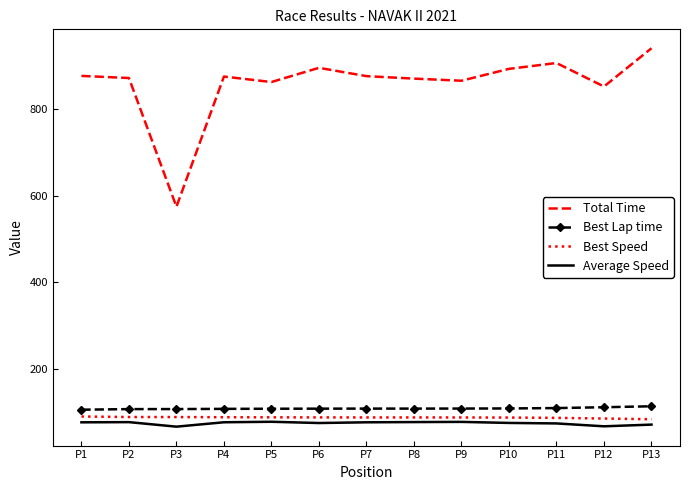

Rank the series at P4 from highest to lowest value.

Total Time, Best Lap time, Best Speed, Average Speed